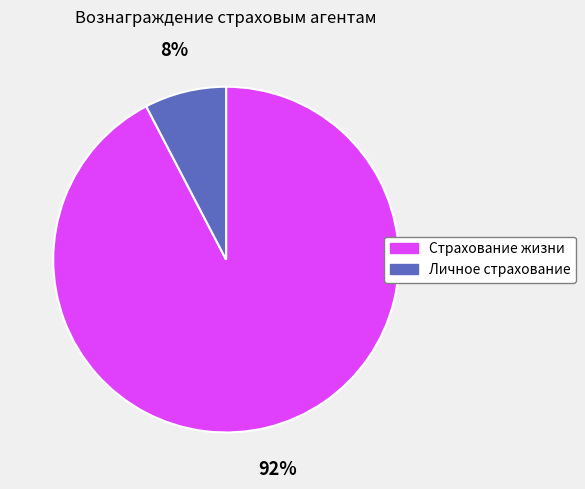

How many slices are in this pie chart?

2